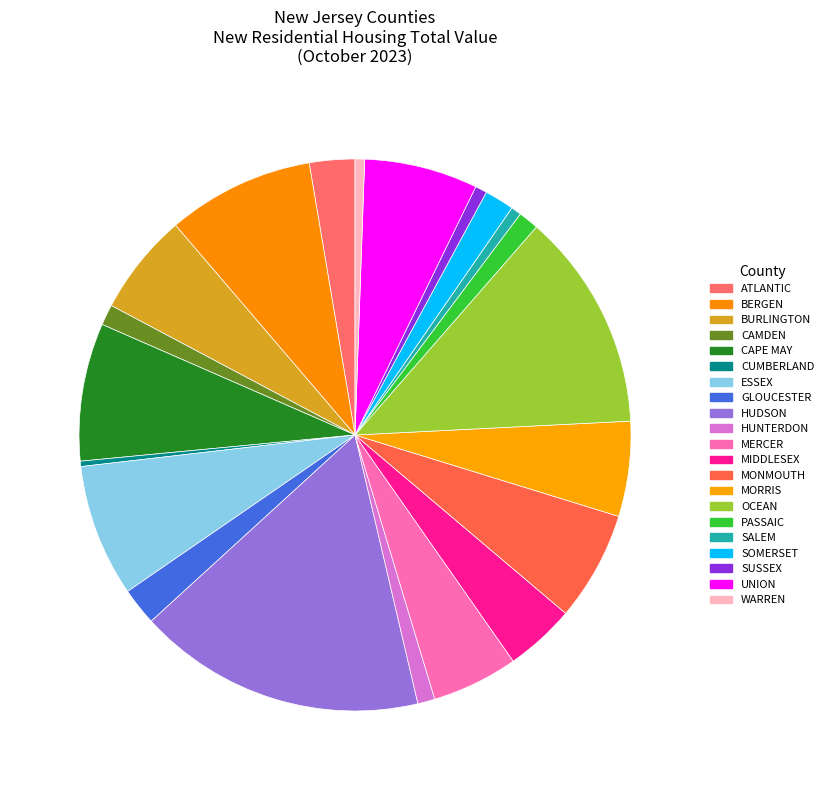

What percentage is the HUDSON slice, to the nearest percent?

17%